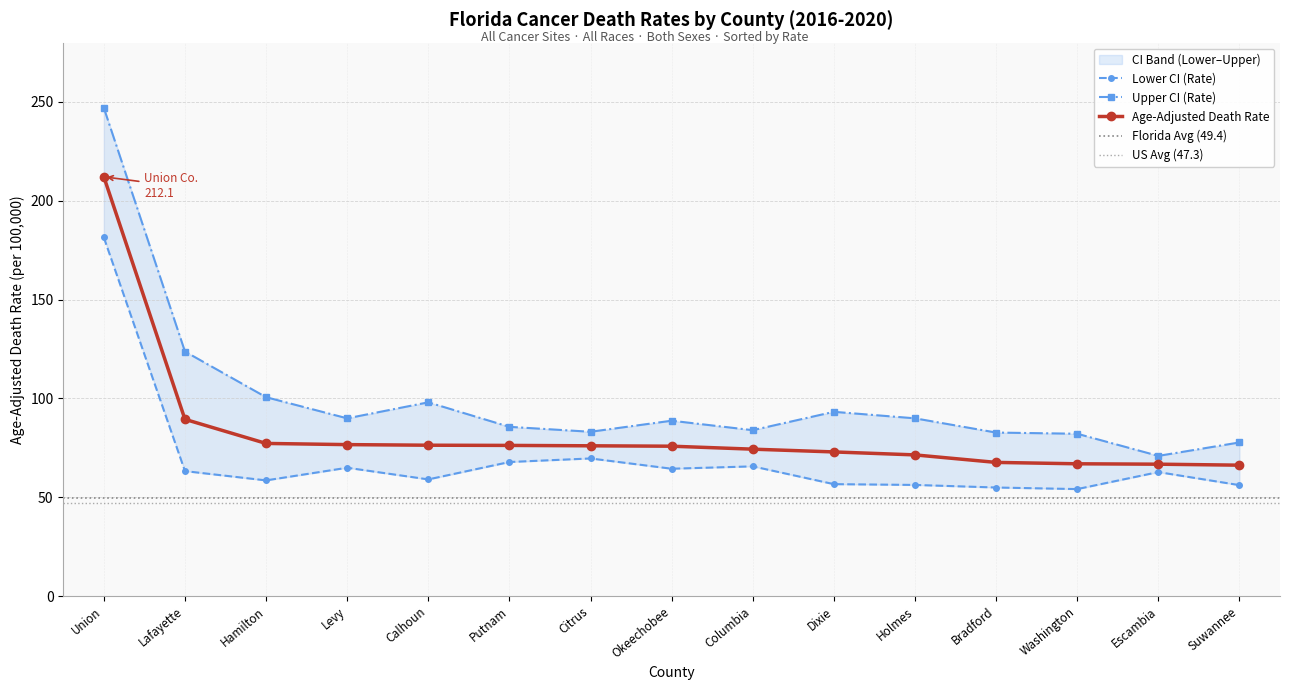

How many data points in Upper CI (Rate) are above 88?

8